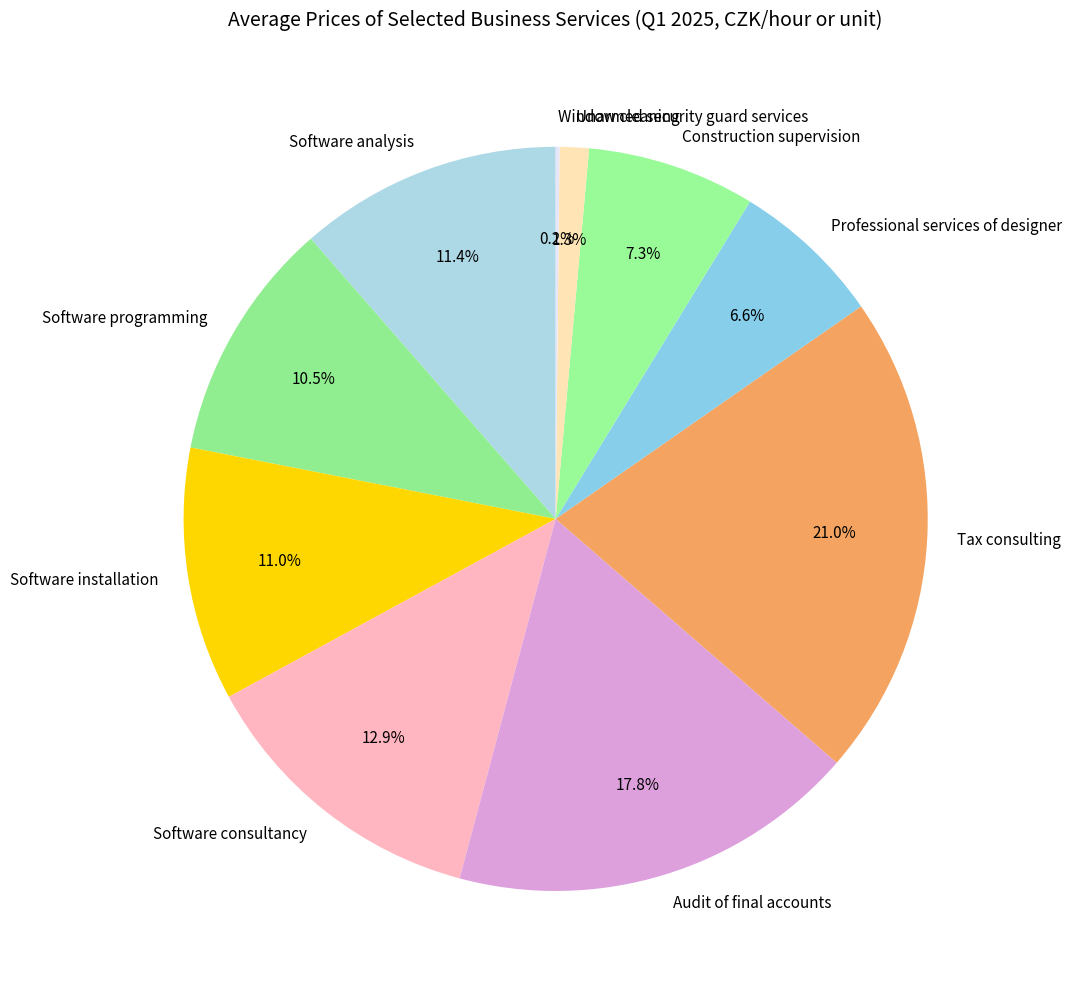

Is there a majority slice in this chart?

No